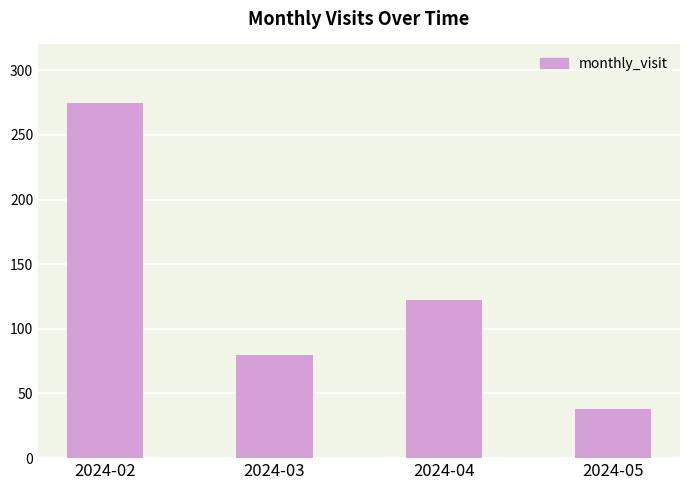

Which has a higher value, 2024-04 or 2024-05?

2024-04